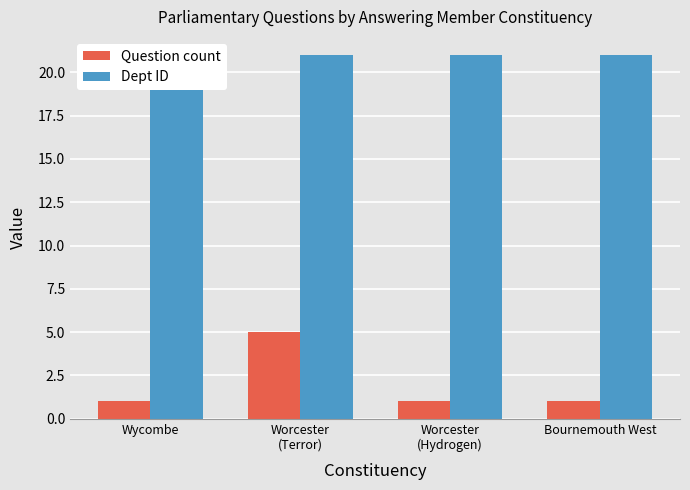

Which series has the largest range (max minus min)?

Question count